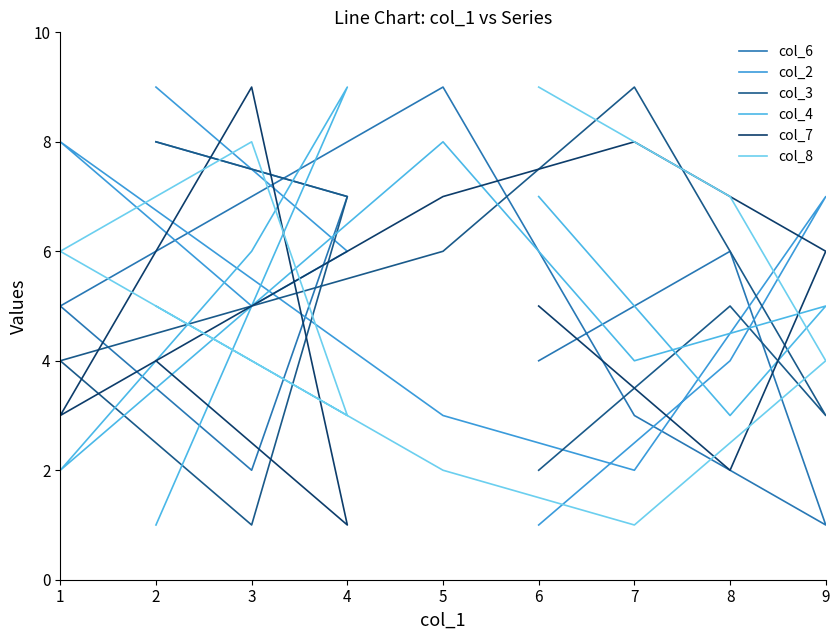

What is the sum of all col_4 values?

45